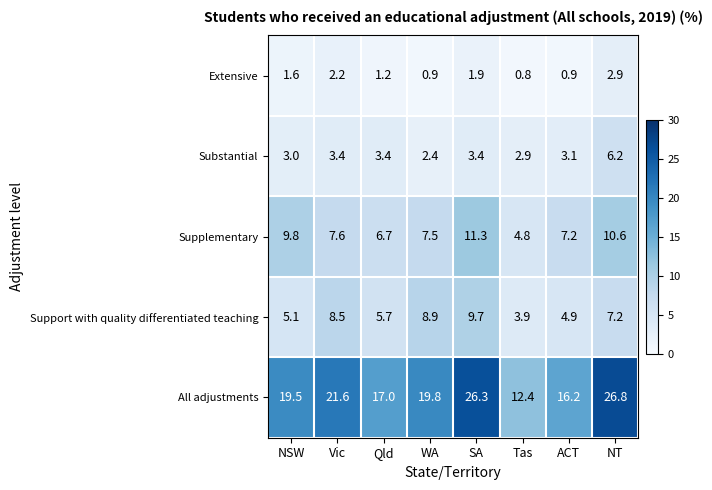

At how many categories does at least one series exceed 19?

5